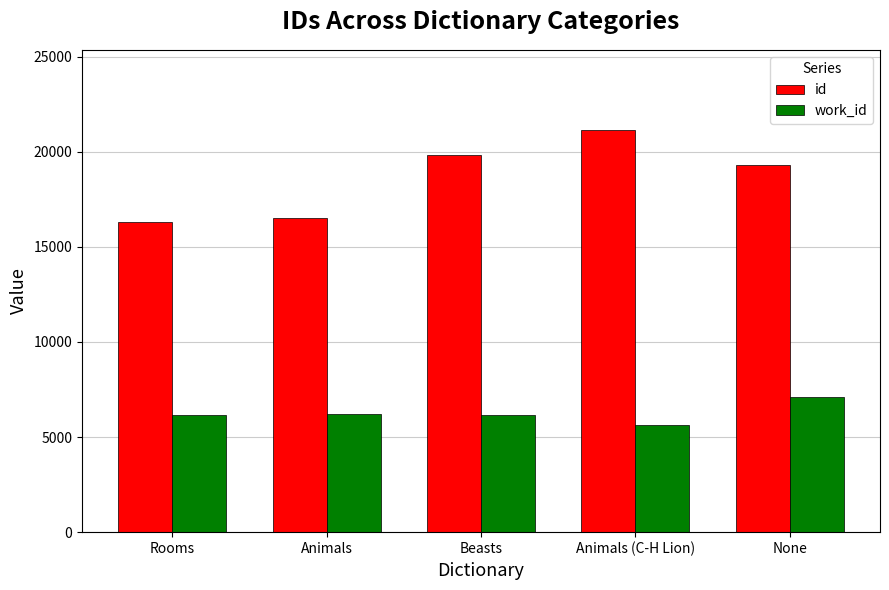

Which series has the widest spread of values?

id